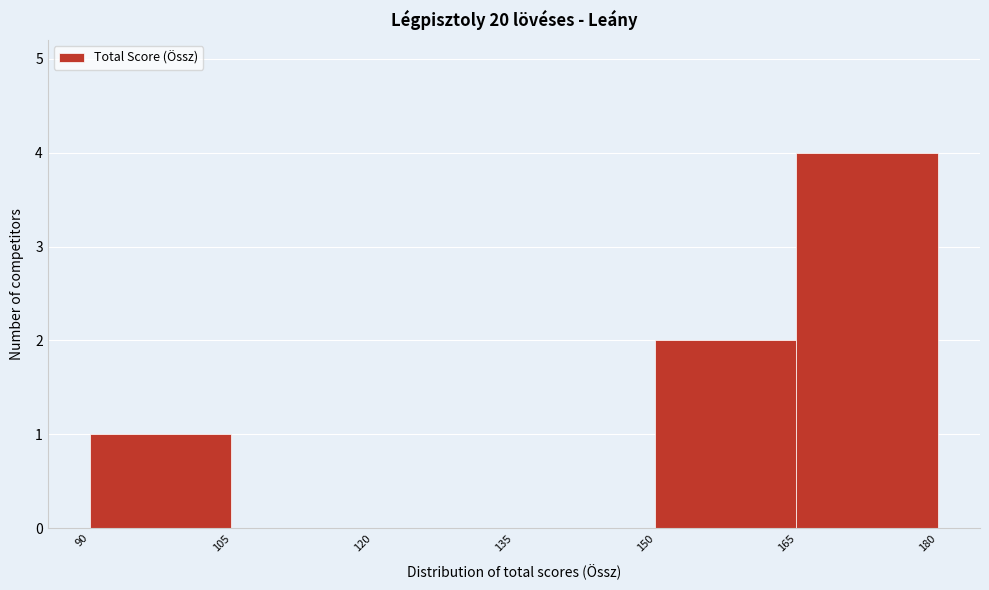

Reading left to right, transcribe this chart: for each bar, give the range it covers on the x-axis and its height. The values are not printed on the chart, so give them approximately, as read against the axis.

90 to 105: 1
105 to 120: 0
120 to 135: 0
135 to 150: 0
150 to 165: 2
165 to 180: 4